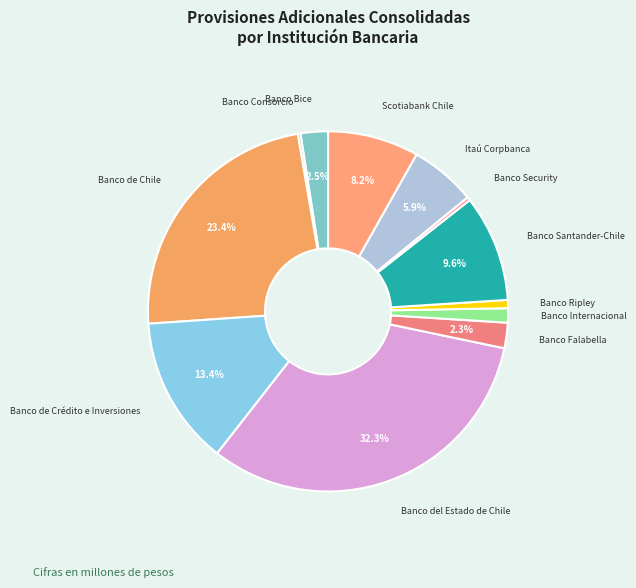

How many slices are in this pie chart?

12